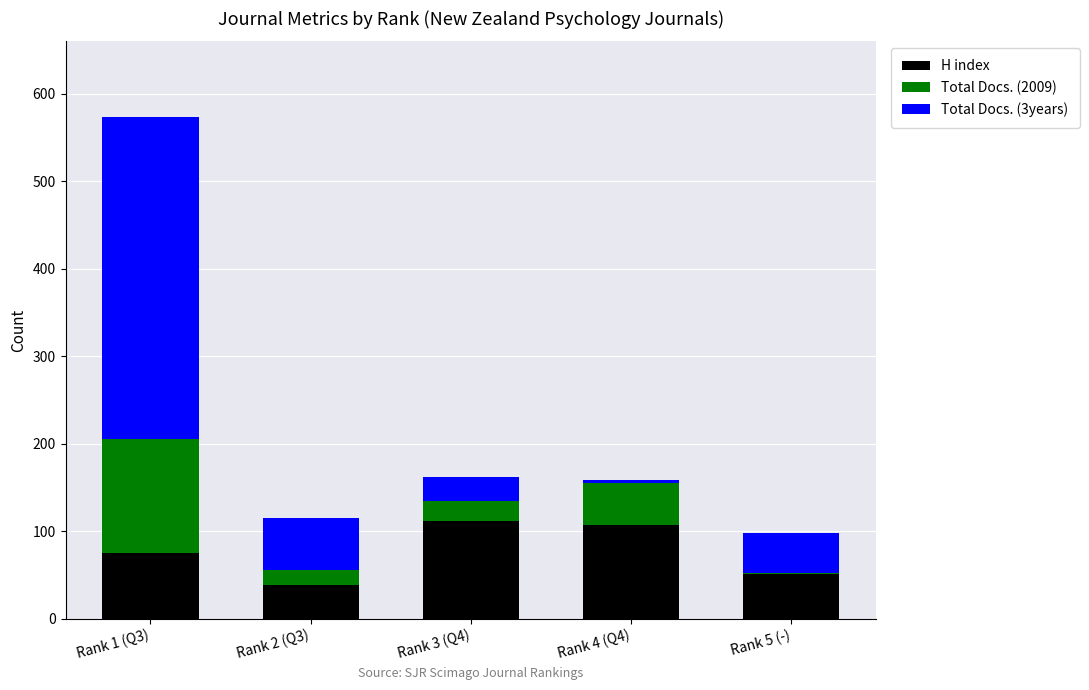

What is the sum of all H index values?

383